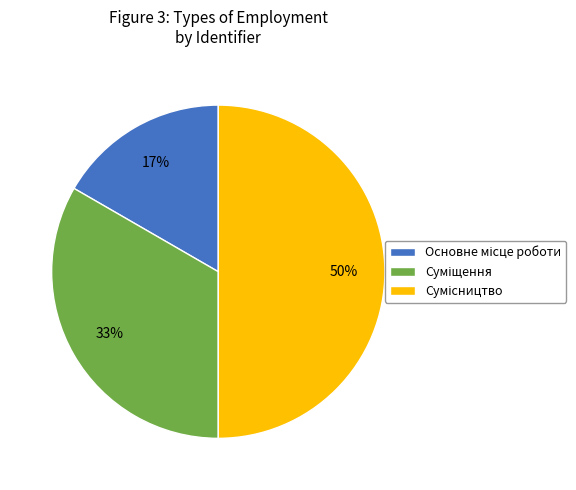

To the nearest percent, what is the difference between the largest and smallest slice percentages?

33%